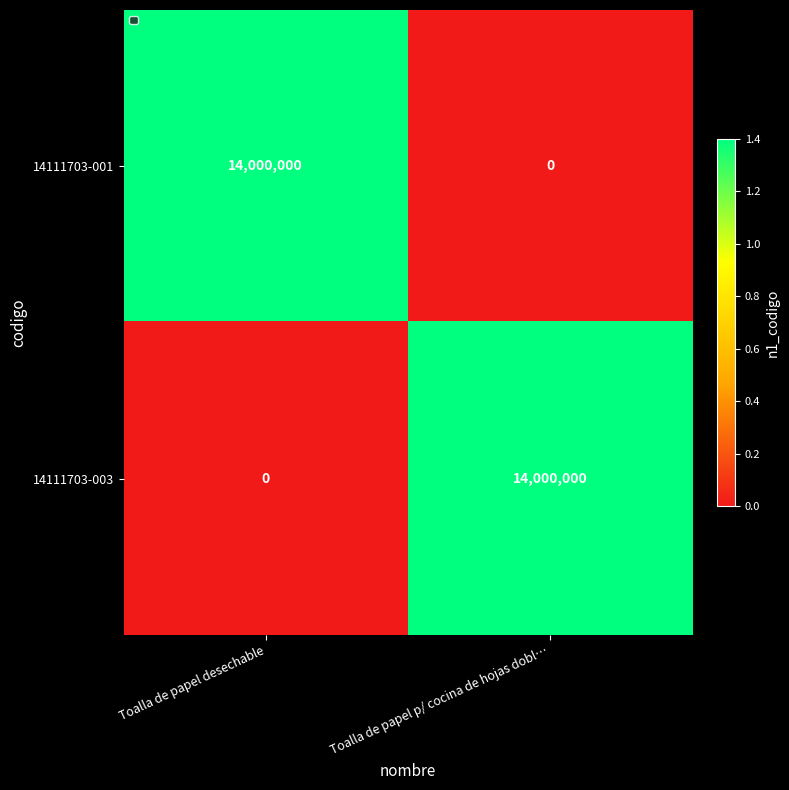

How many data points in 14111703-001 are less than 14000000?

1